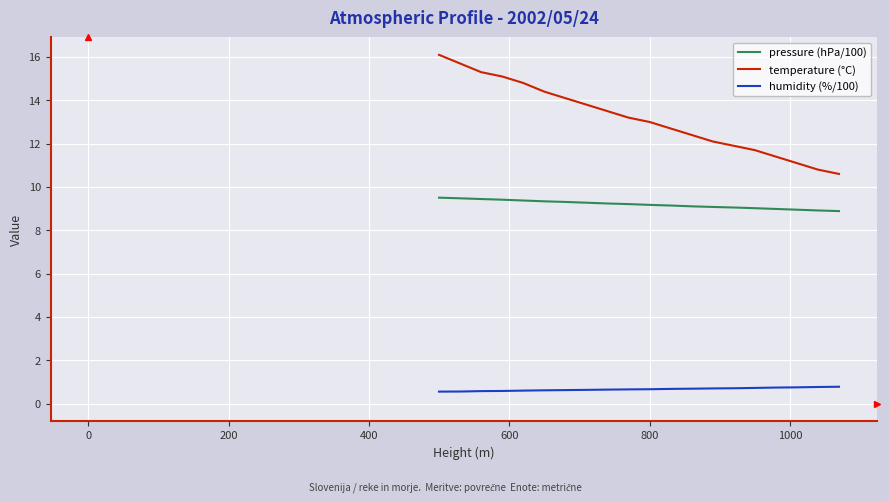

True or false: humidity (%/100) and pressure (hPa/100) intersect in this chart.

False